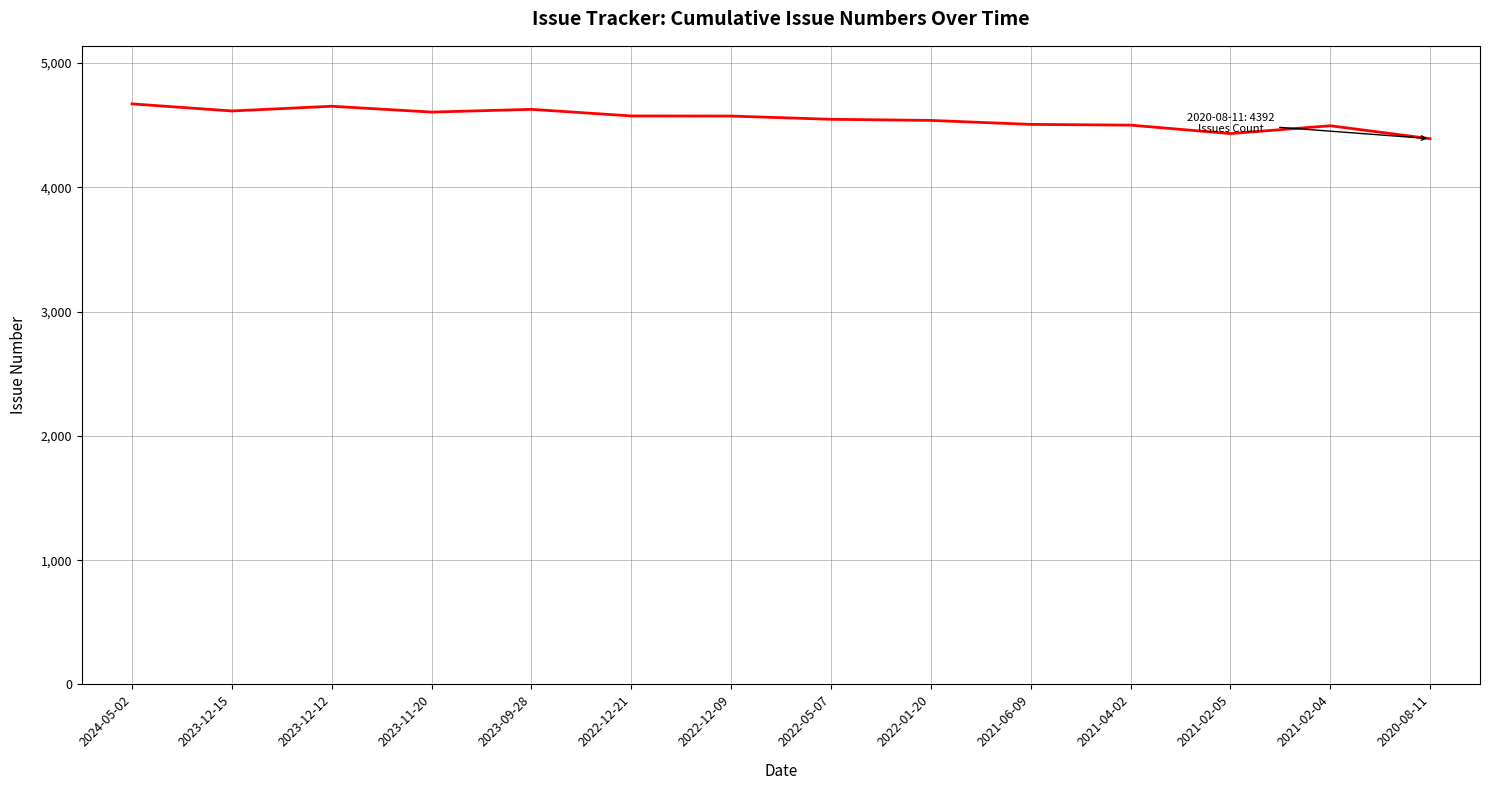

What is the difference between the maximum and minimum values?

280